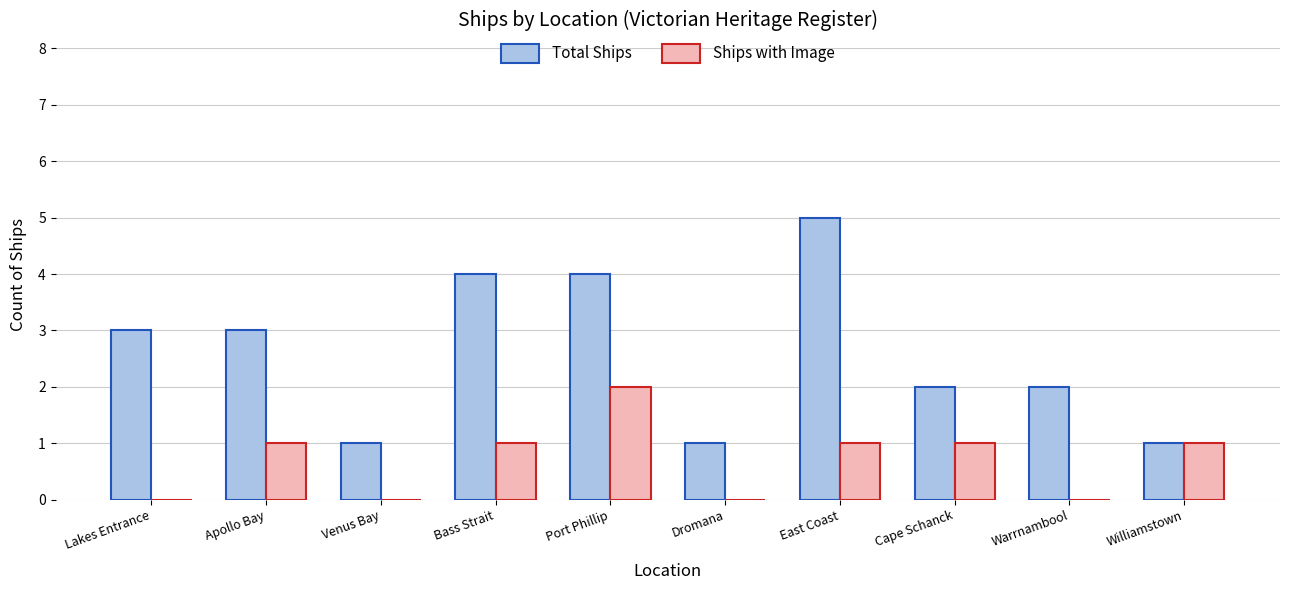

Which series has the largest total across all categories?

Total Ships